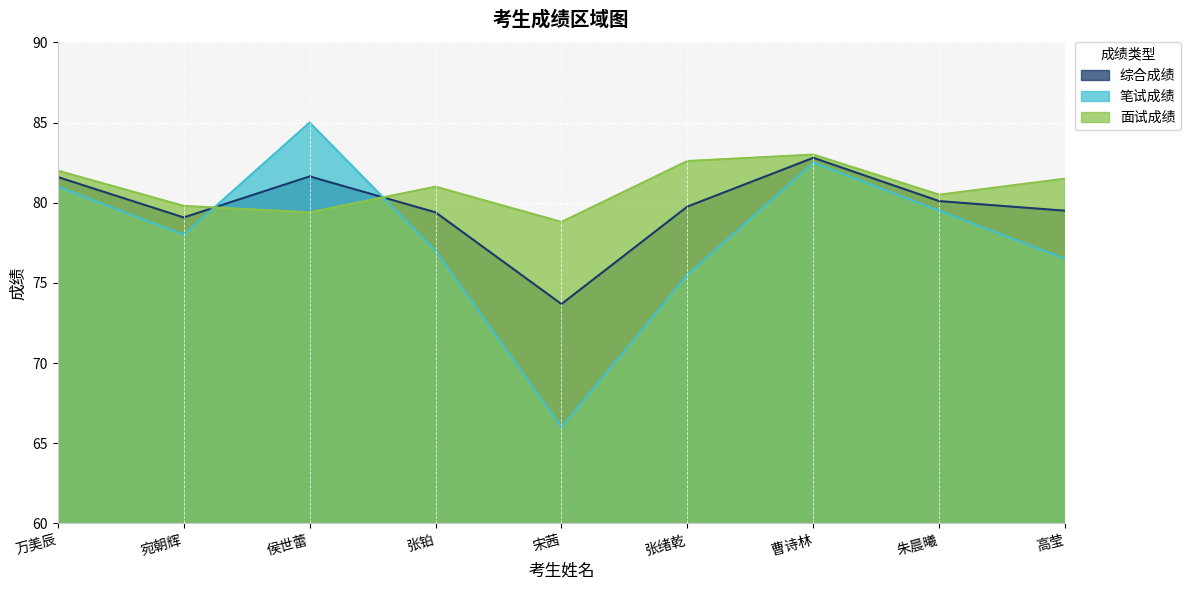

Between 宛朝辉 and 曹诗林, which series saw the biggest shift?

笔试成绩